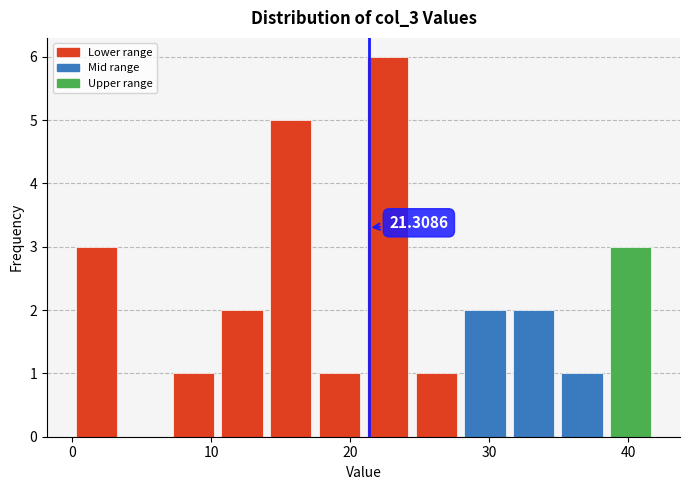

Read against the x-axis, roughly where is the centre of the tallest bar?

23